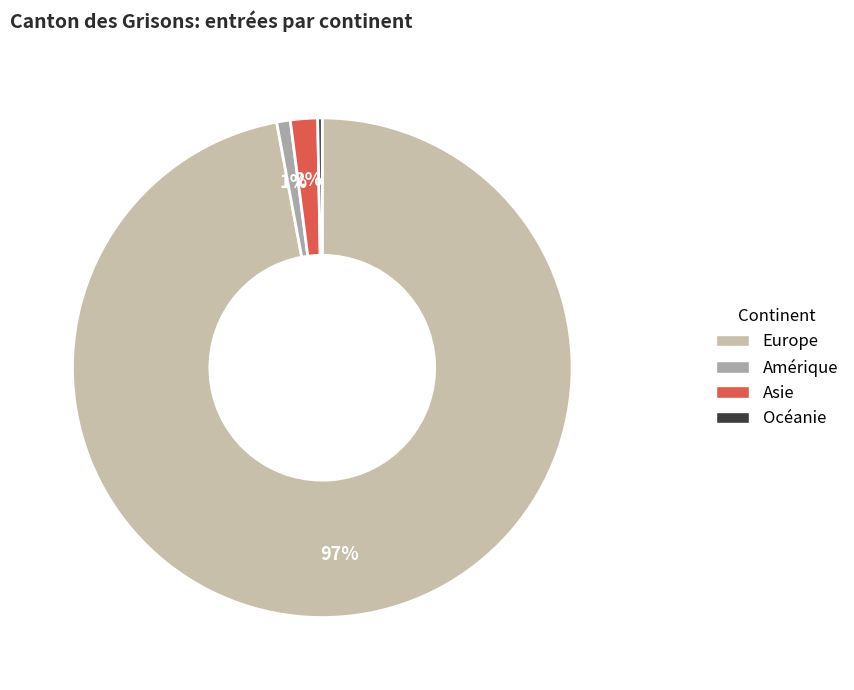

Which slice is the largest?

Europe